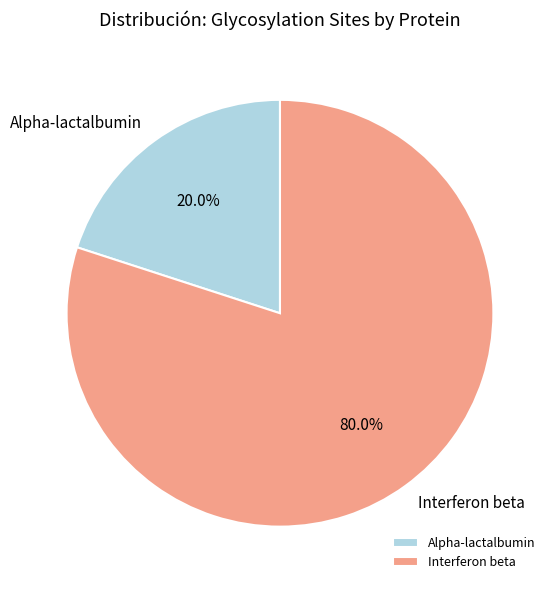

True or false: Alpha-lactalbumin accounts for 20% of the total.

True